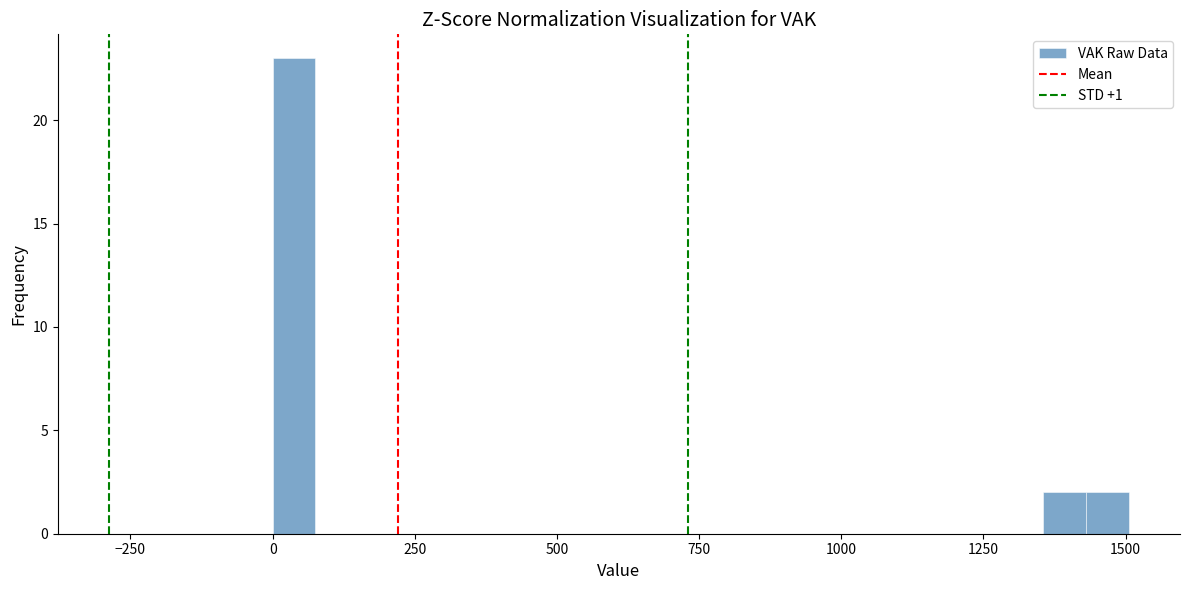

Around what value on the x-axis is the tallest bar? Give the approximate position of its centre, as read against the axis.

50